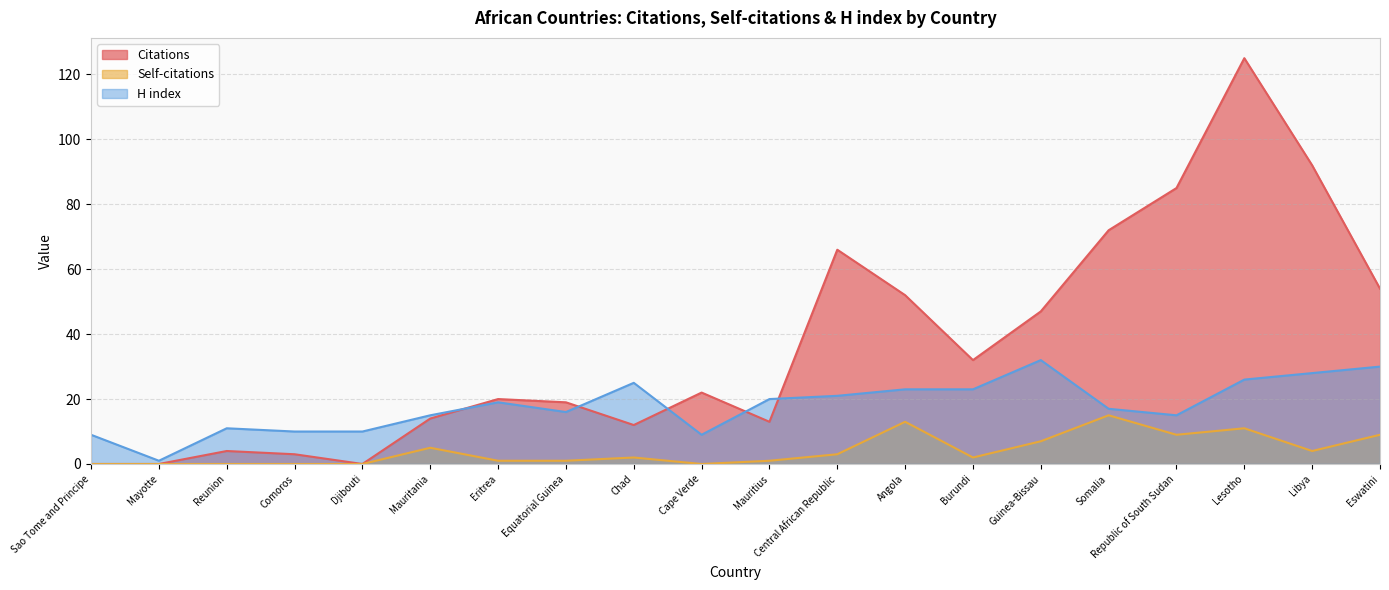

What position from the left is Eritrea?

7